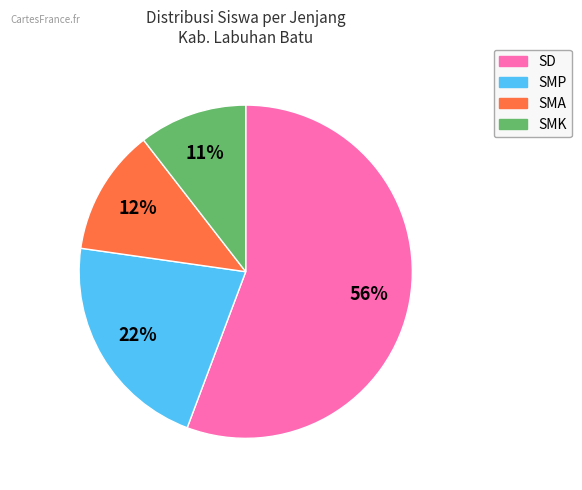

Count the number of slices in the pie.

4